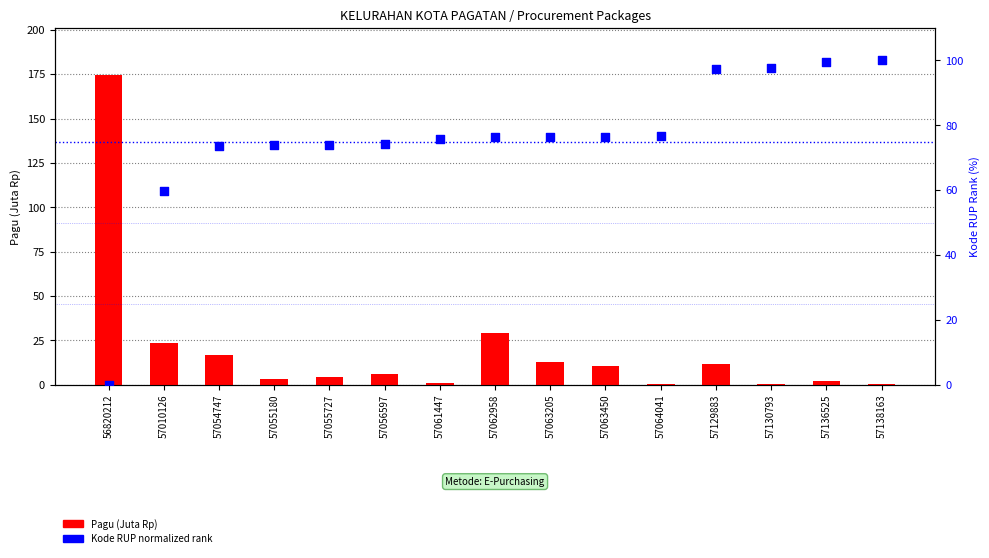

What are all the series names shown in the legend?

Pagu (Juta Rp), Kode RUP (normalized rank)